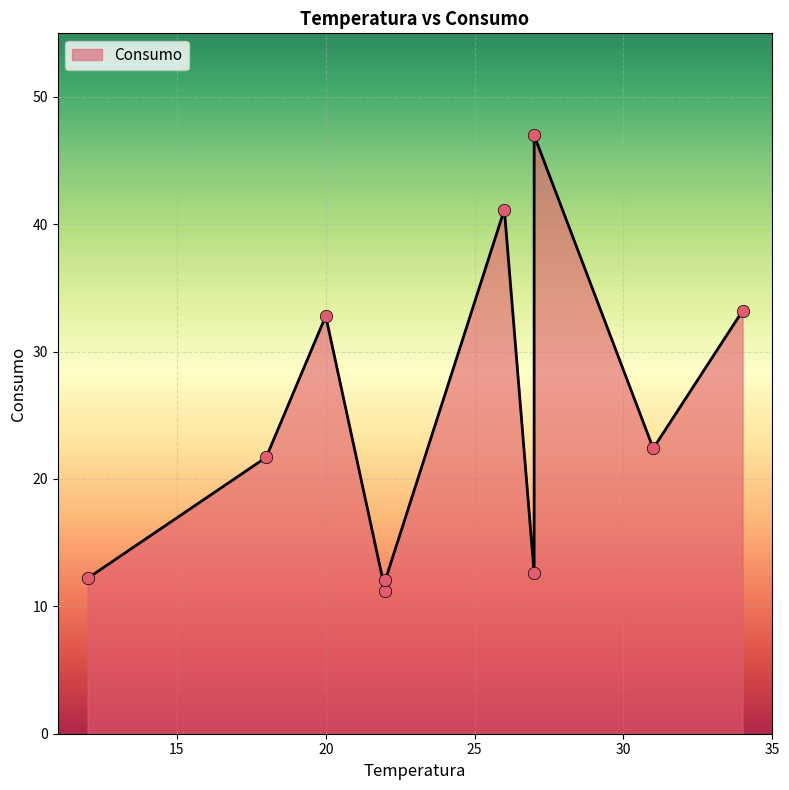

What is the change in value from 22 to 31?

+11.2